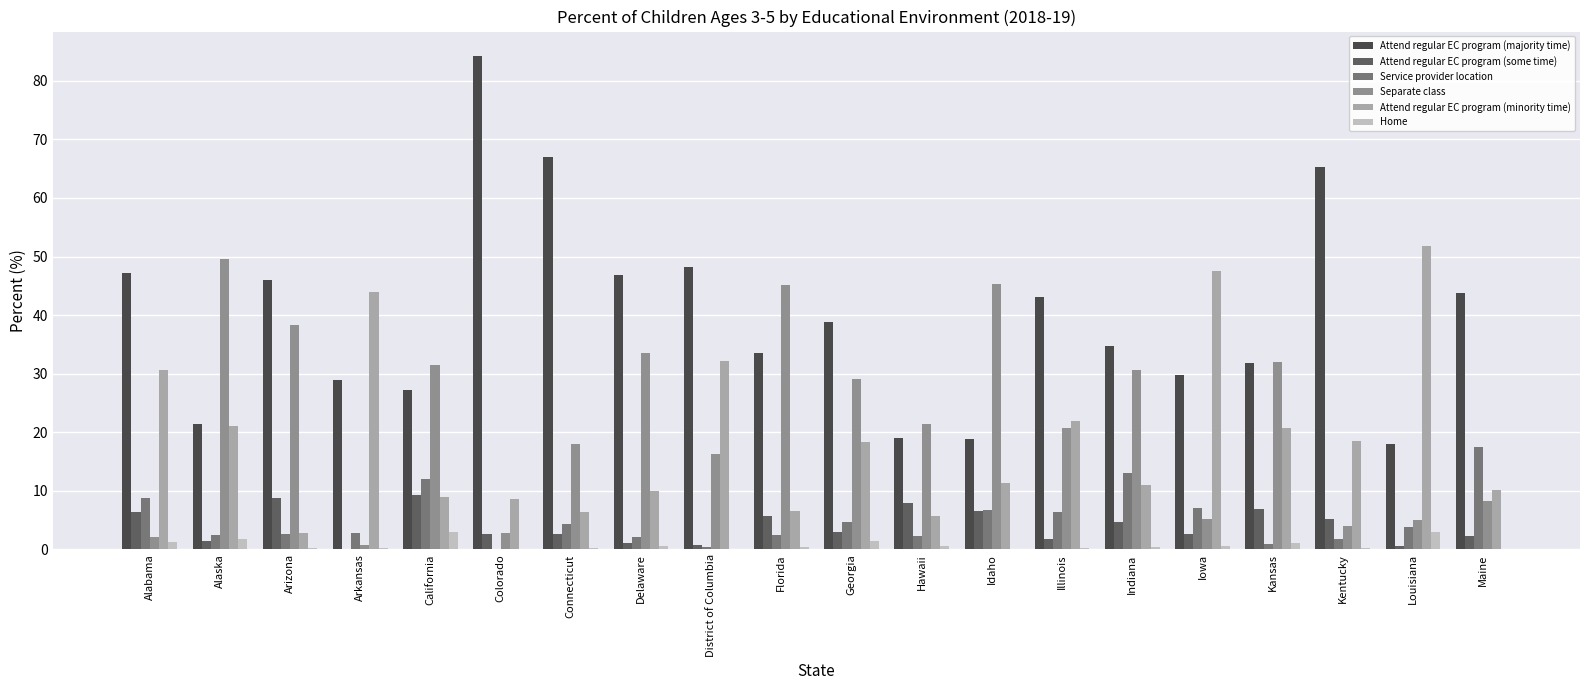

How many distinct data groups are displayed?

6